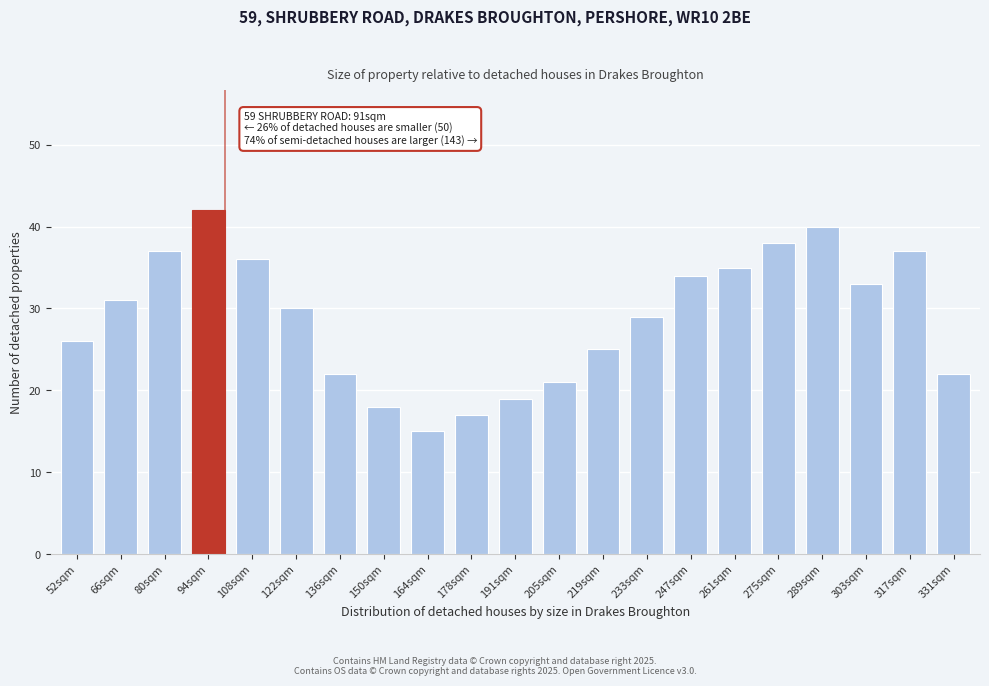

Reading left to right, extract all data points from this chart.

52sqm=26	66sqm=31	80sqm=37	94sqm=42	108sqm=36	122sqm=30	136sqm=22	150sqm=18	164sqm=15	178sqm=17	191sqm=19	205sqm=21	219sqm=25	233sqm=29	247sqm=34	261sqm=35	275sqm=38	289sqm=40	303sqm=33	317sqm=37	331sqm=22